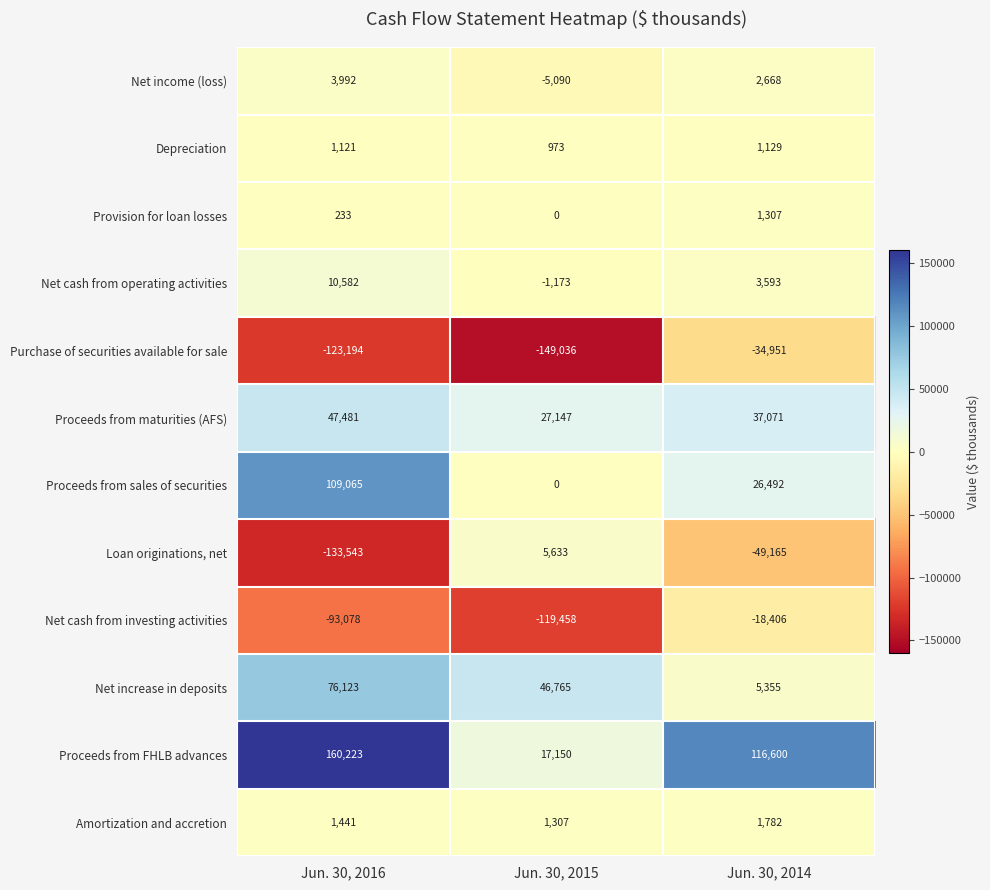

At Jun. 30, 2014, list the series in order from largest to smallest.

Proceeds from FHLB advances, Proceeds from maturities (AFS), Proceeds from sales of securities, Net increase in deposits, Net cash from operating activities, Net income (loss), Amortization and accretion, Provision for loan losses, Depreciation, Net cash from investing activities, Purchase of securities available for sale, Loan originations, net